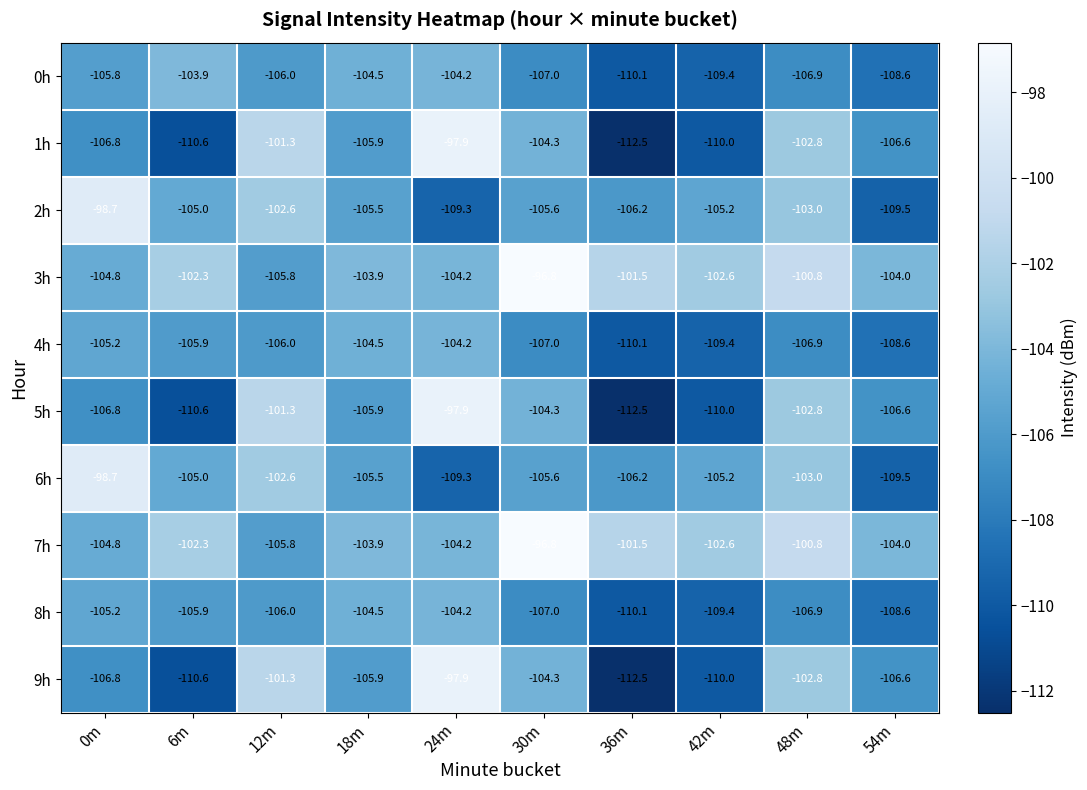

Which category has the lowest value in the 3h series?

12m